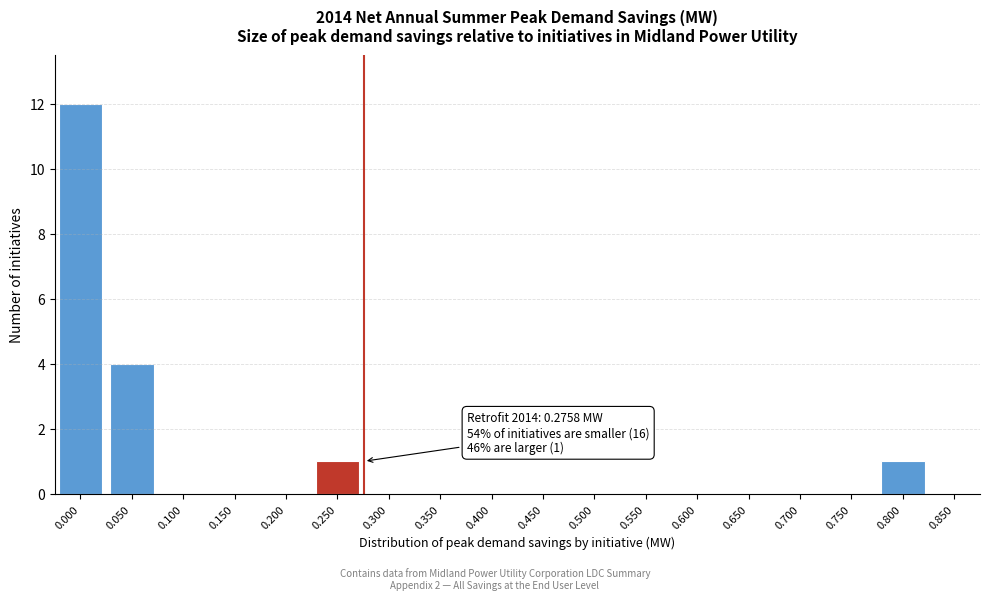

Reading left to right, transcribe all the data shown in this chart.

0.000=12	0.050=4	0.100=0	0.150=0	0.200=0	0.250=1	0.300=0	0.350=0	0.400=0	0.450=0	0.500=0	0.550=0	0.600=0	0.650=0	0.700=0	0.750=0	0.800=1	0.850=0